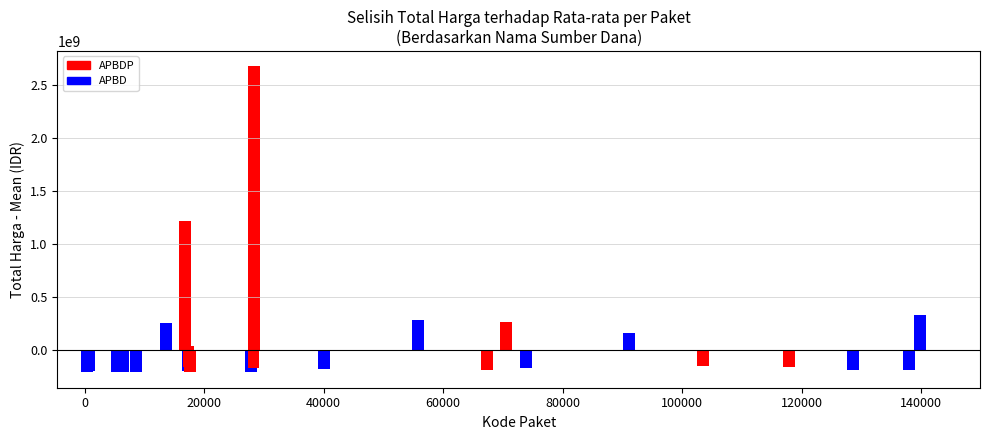

Does the chart contain stacked bars?

No